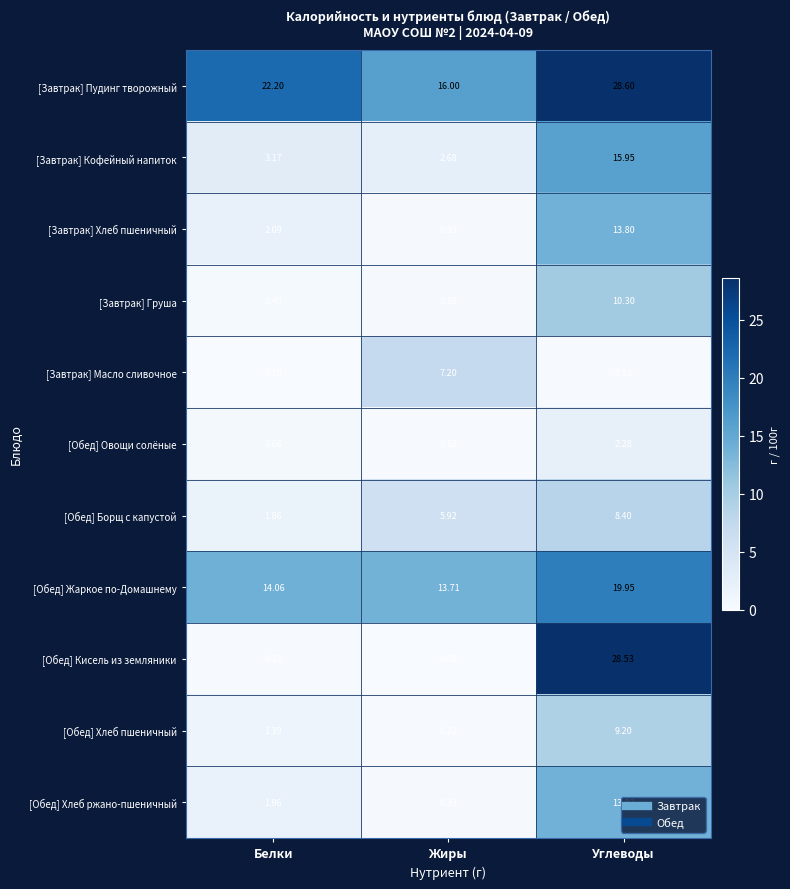

Which category has the lowest value across all series?

Жиры